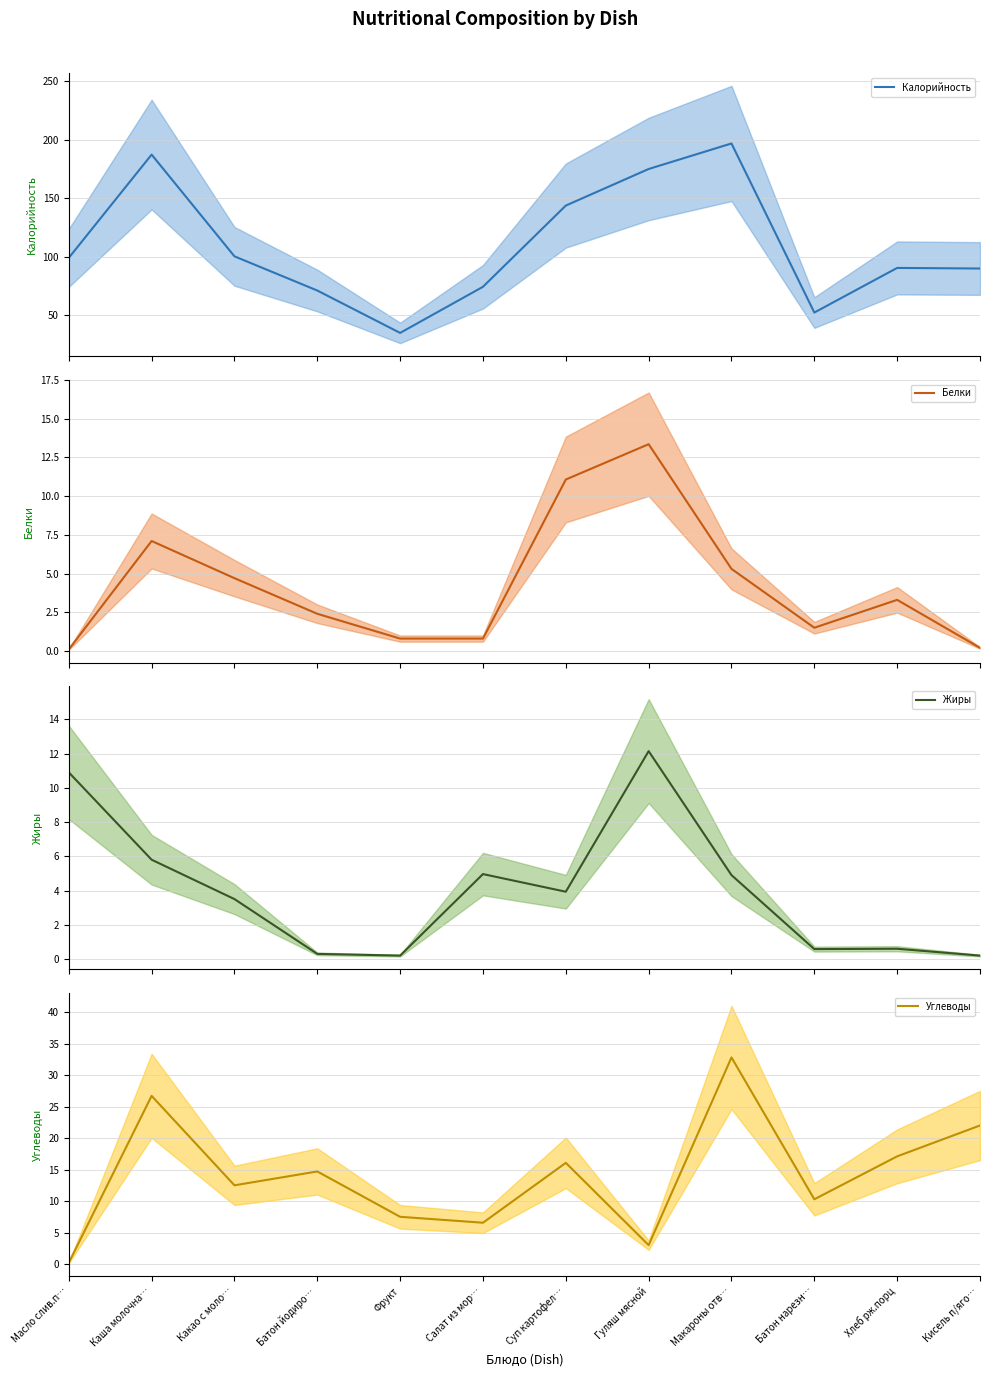

What is the difference between the highest and lowest values at Хлеб рж.порц?

89.9